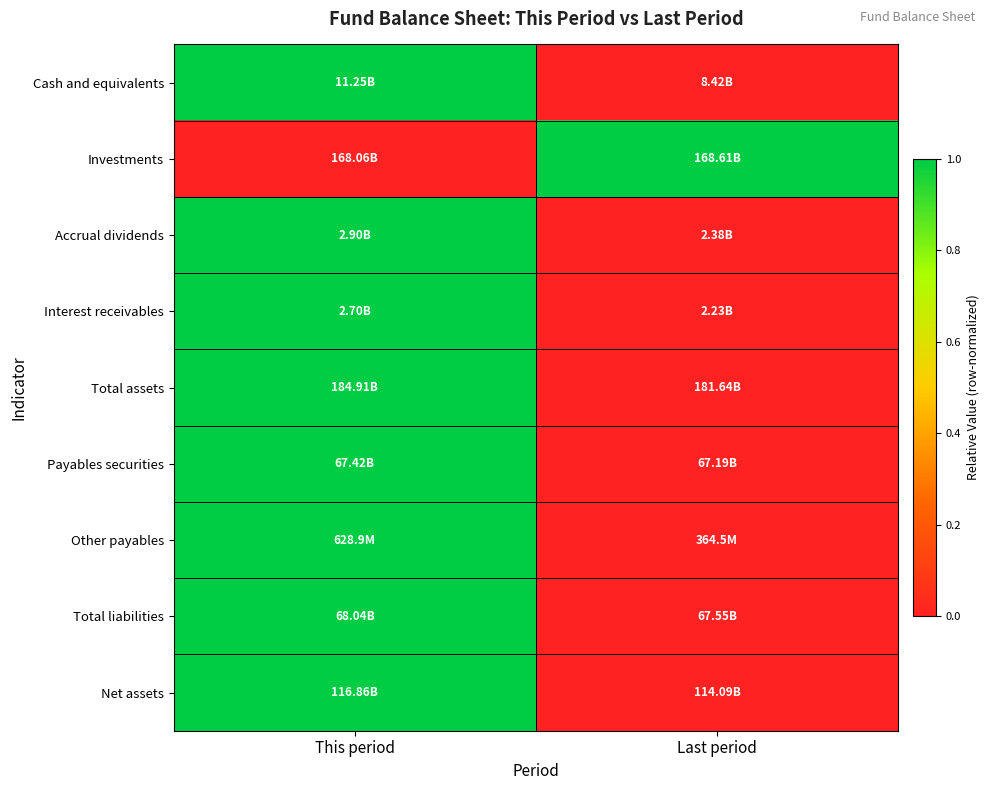

What is the difference between the highest and lowest values at This period?

1